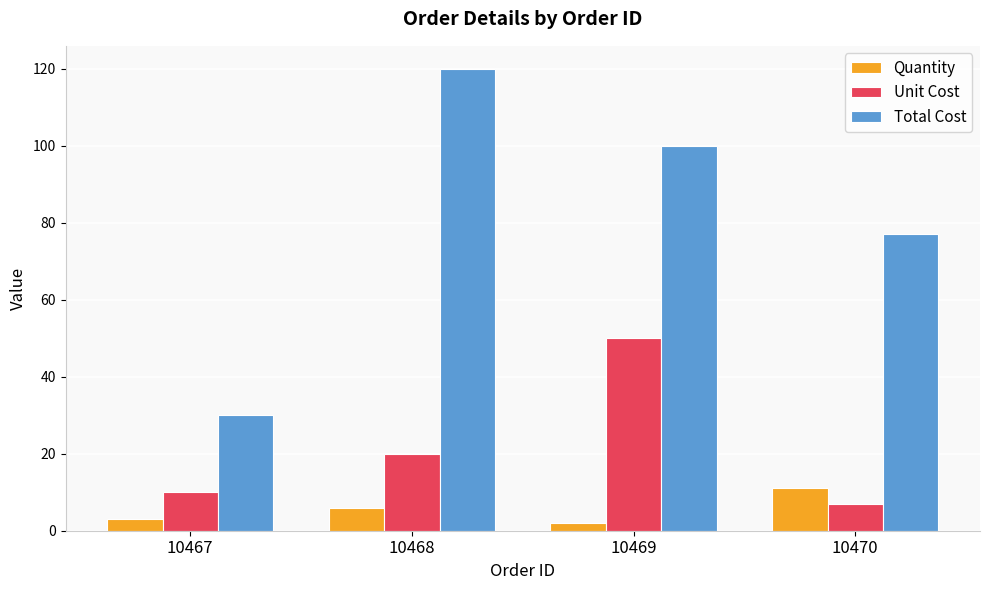

How many groups of bars are there?

4